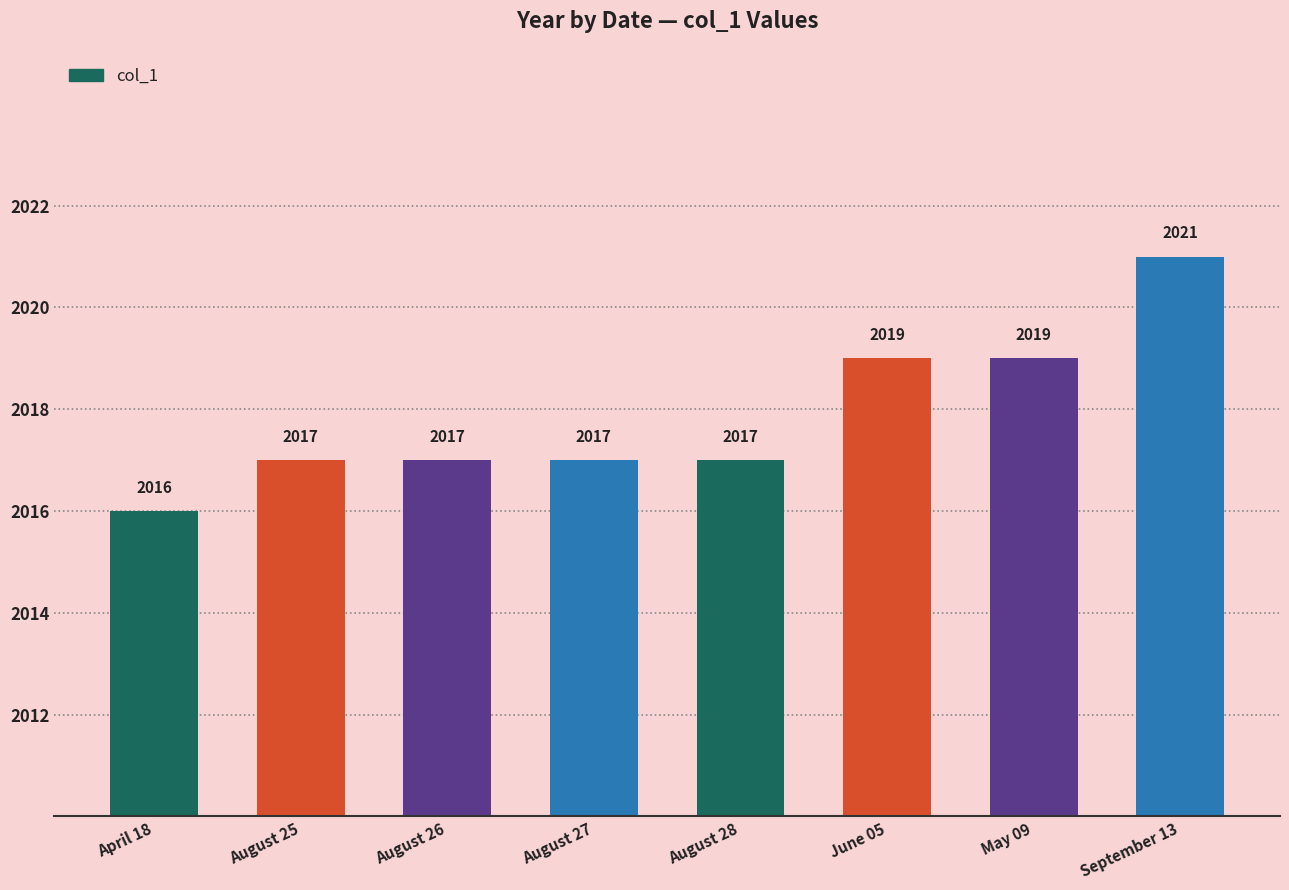

What is the label of the 8th bar from the left?

September 13